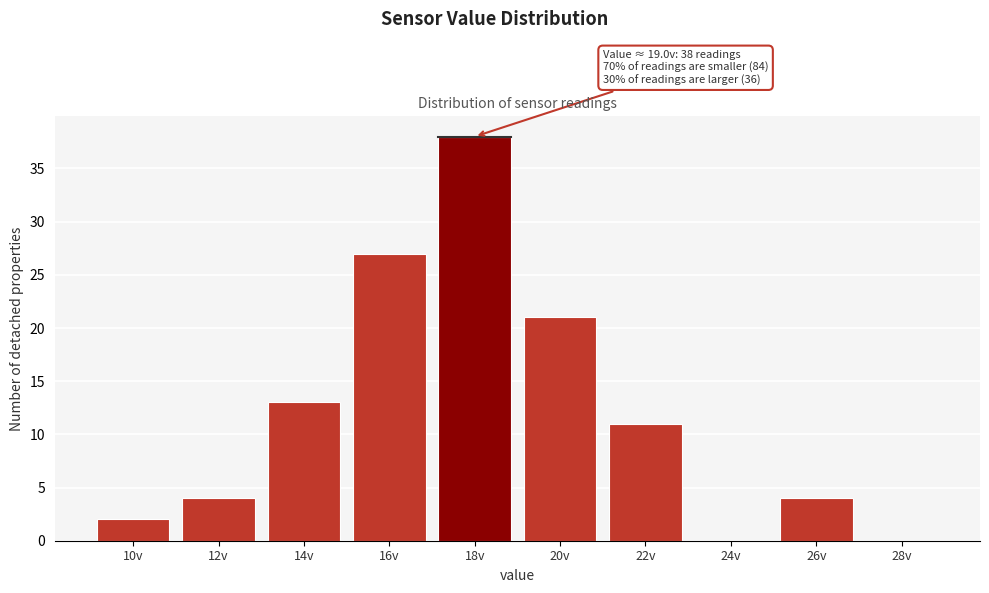

Reading left to right, list all the values displayed in this chart.

10v=2	12v=4	14v=13	16v=27	18v=38	20v=21	22v=11	24v=0	26v=4	28v=0